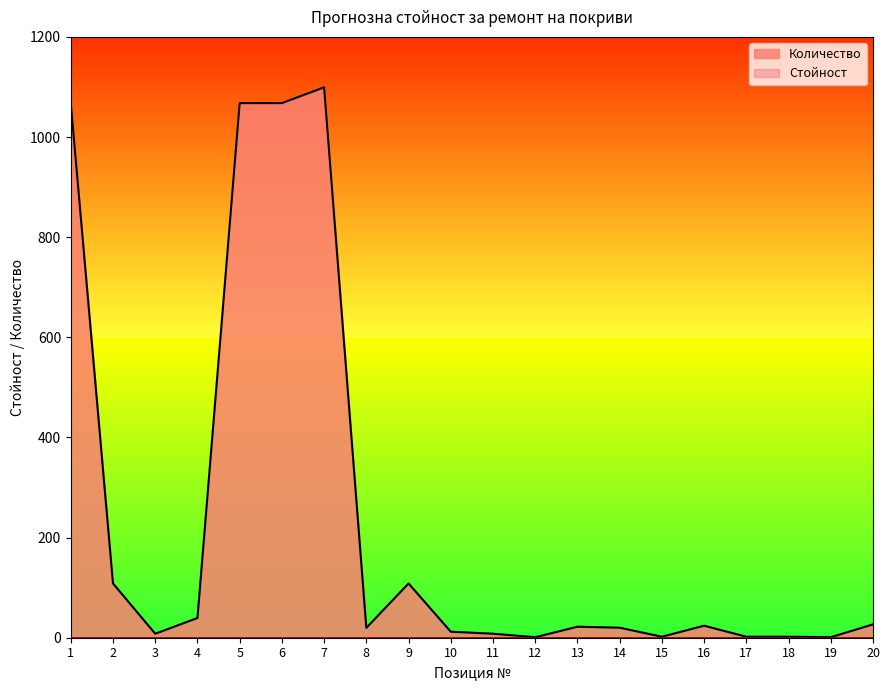

What is the difference between the values at 9 and 5?

959.3